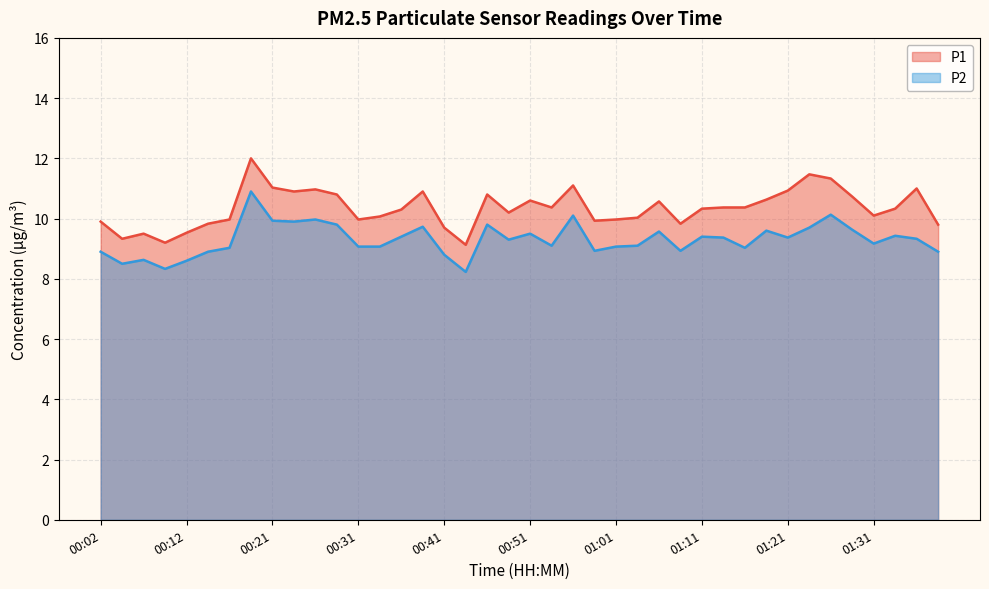

True or false: P1 has a value of 2.8 at 00:56.

False